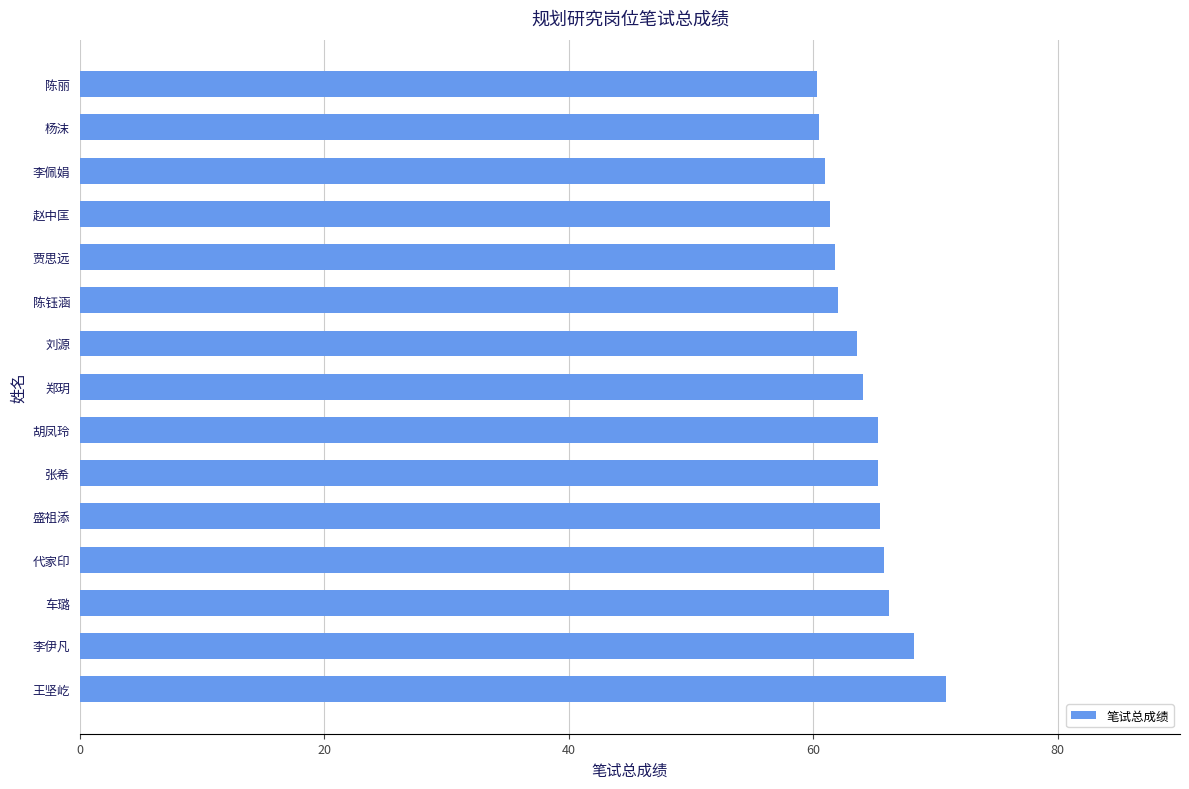

True or false: the data shows 89.5 at 杨沫.

False